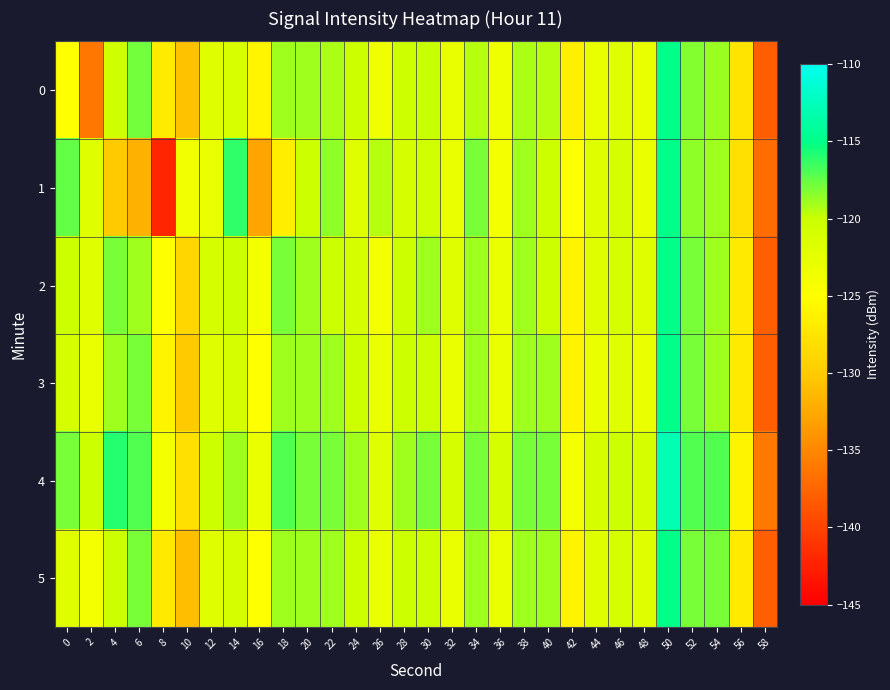

At which category is the sum across all series the highest?

50